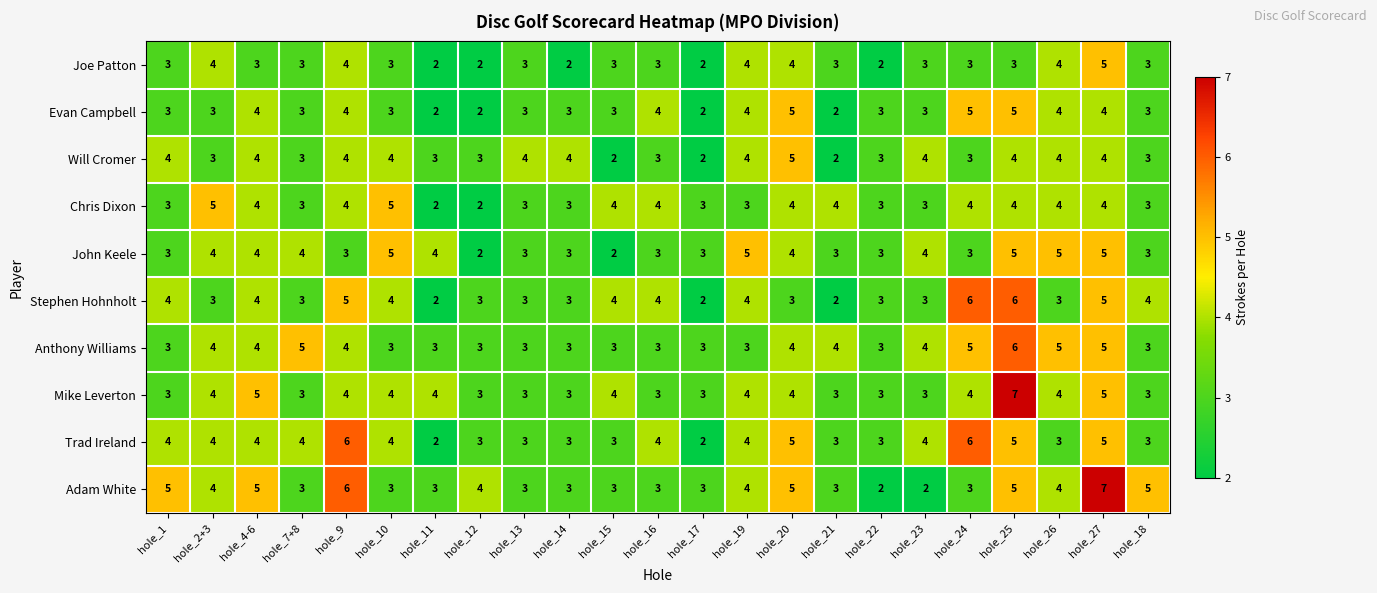

How many data points does each series have?

23